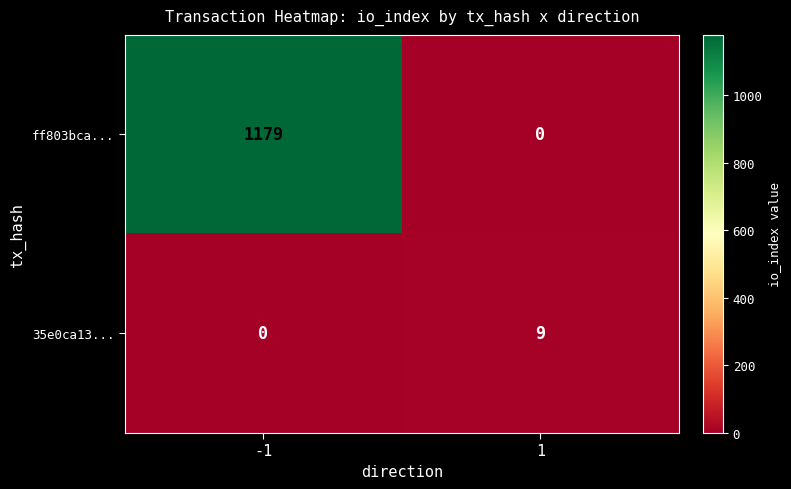

Which series changed the most between -1 and 1?

ff803bca...